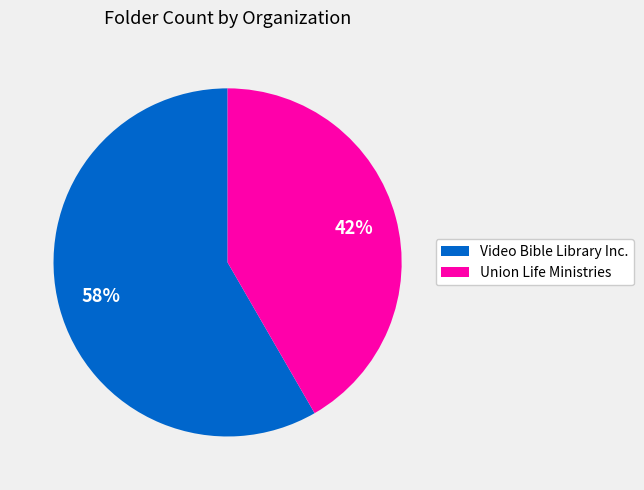

What is the majority slice?

Video Bible Library Inc.